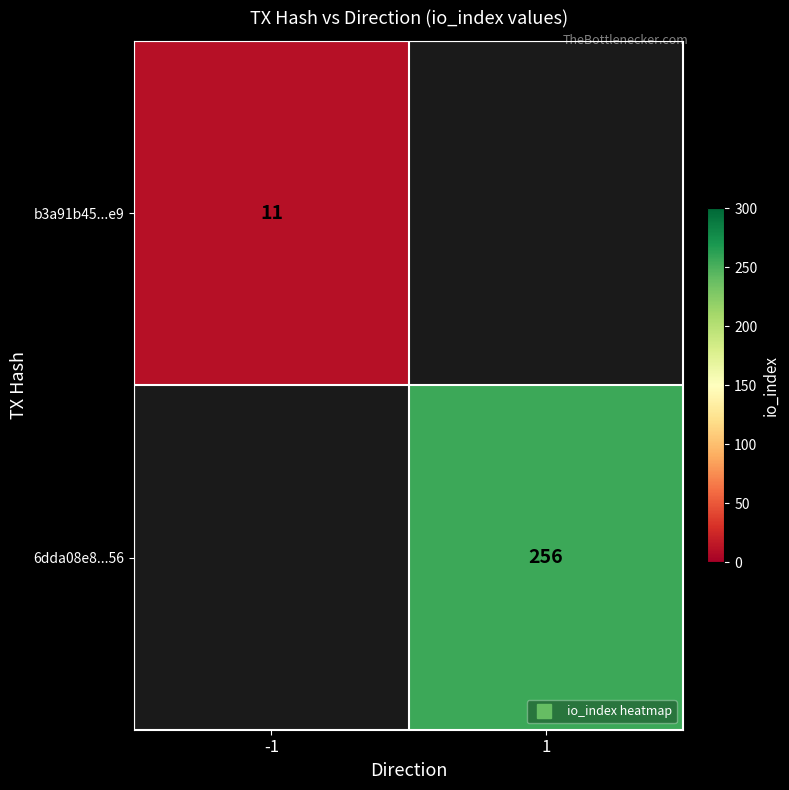

What is the maximum value shown in the chart?

256.0